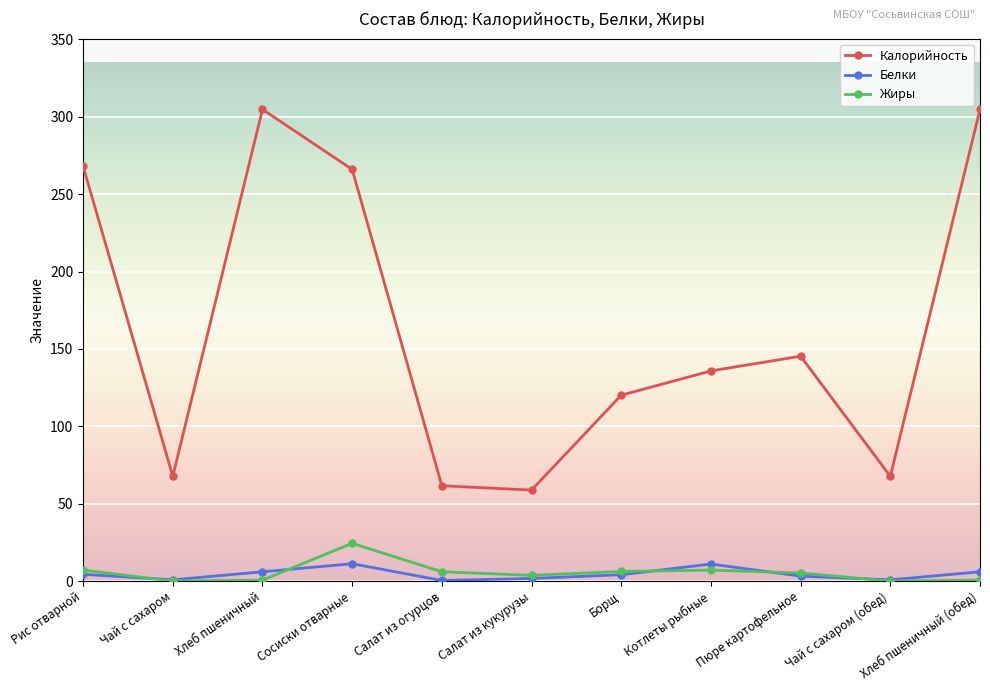

What is the maximum value shown in the chart?

304.8